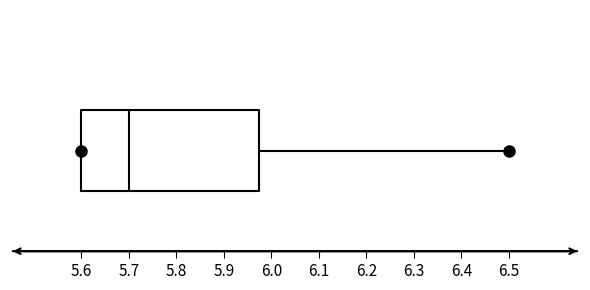

Where is the right edge of the box on the x-axis? The values are not printed on the chart, so give them approximately, as read against the axis.

5.98